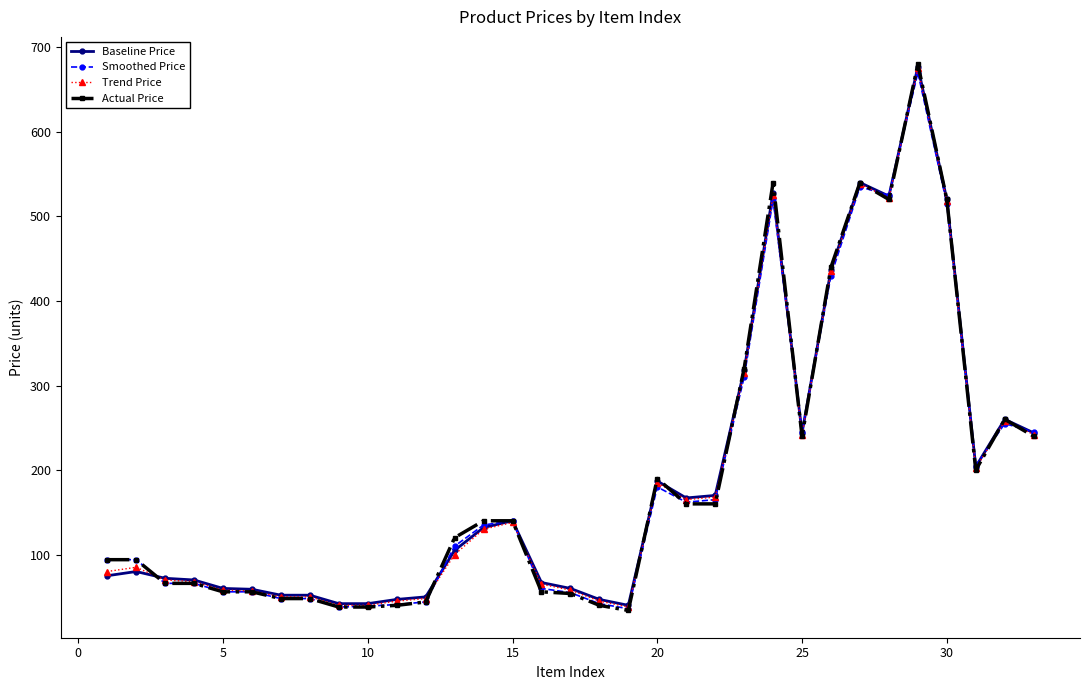

What is the value of the Trend Price point at the 24th from the left?

525